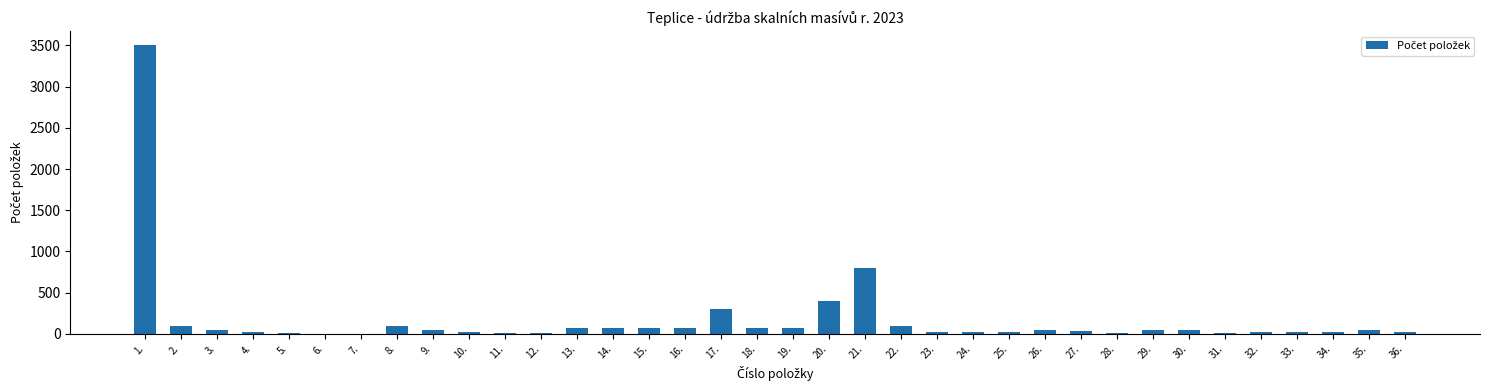

What is the maximum value shown in the chart?

3500